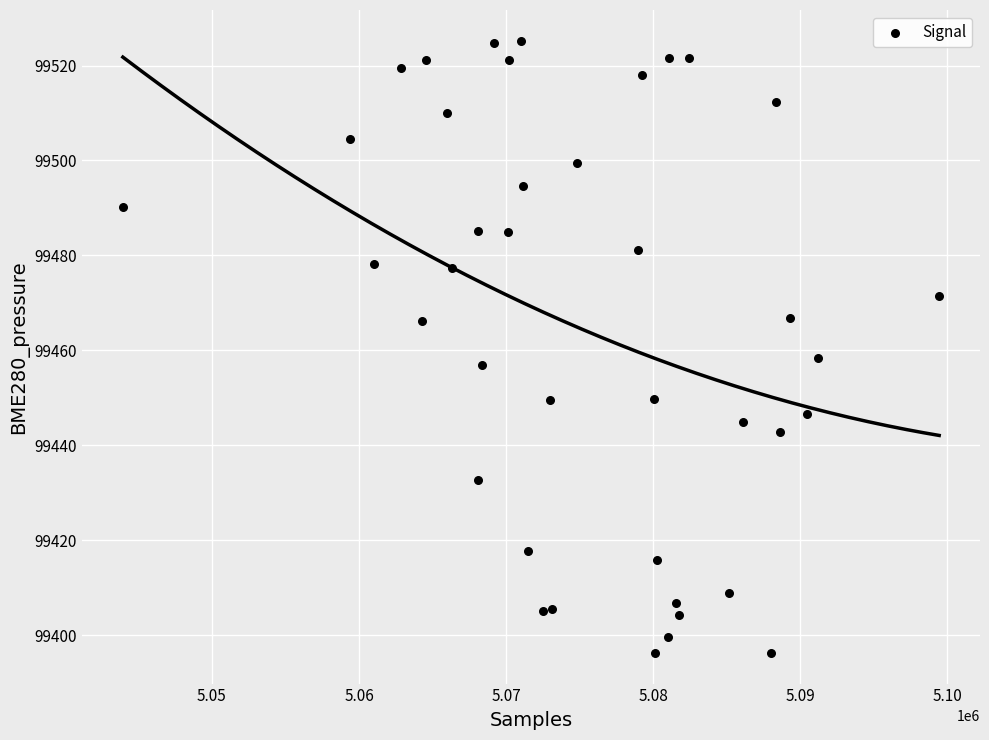

What Y value in the scatter plot is closest to 99460?

99458.4